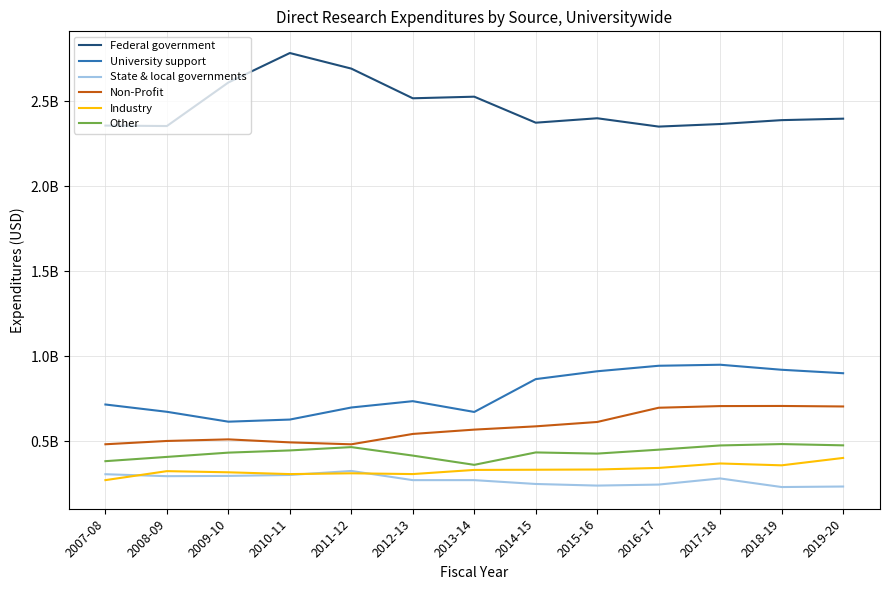

Reading left to right, transcribe all the data shown in this chart.

Federal government: 2357434043.4	2354773088.1	2611090409.5	2784503973.0	2692817564.4	2518147818.7	2527537666.3	2374514628.9	2400518550.5	2351521230.6	2366645553.3	2389494514.1	2398109027.4
University support: 715639636.2	672691978.5	614511268.8	626996920.0	697992813.7	735255841.2	671765385.0	865090268.0	911257956.1	943662863.6	949711796.5	920086938.8	899740370.4
State & local governments: 305226247.5	293725939.5	295304443.0	300856165.3	324438319.1	270387335.8	270397949.7	247802724.4	238303956.9	244293523.7	280370784.0	229795407.9	232825990.4
Non-Profit: 481579754.7	501014632.6	510334190.4	492723909.6	481290901.1	542318489.0	567792500.4	587076545.2	612793303.8	696568988.8	706348400.1	707032485.9	704071645.1
Industry: 270483842.9	323316563.5	316537774.5	305999041.0	310682351.4	306123678.3	330544563.8	331657110.4	333029185.4	342311247.3	368511631.5	357605556.1	401124670.6
Other: 382056930.0	407153562.6	432323241.6	445276551.5	464859002.4	414885096.3	360448561.4	433490728.0	426648795.6	449663141.0	474580710.2	482726587.7	475237004.5